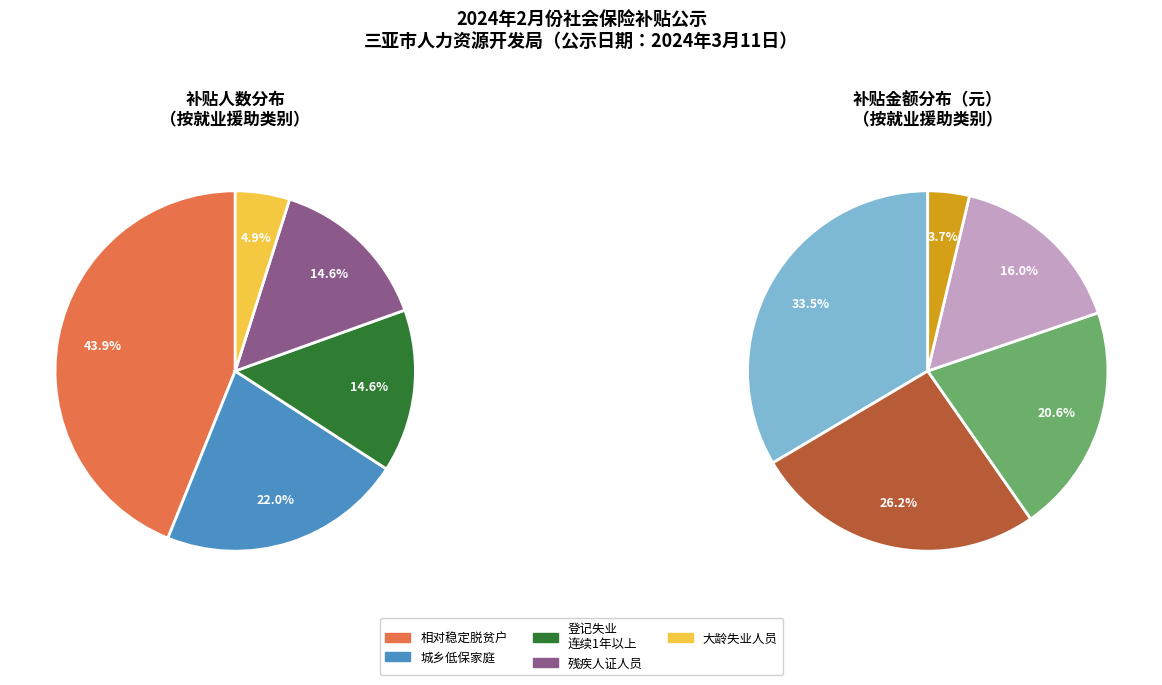

Does any single category account for the majority?

No